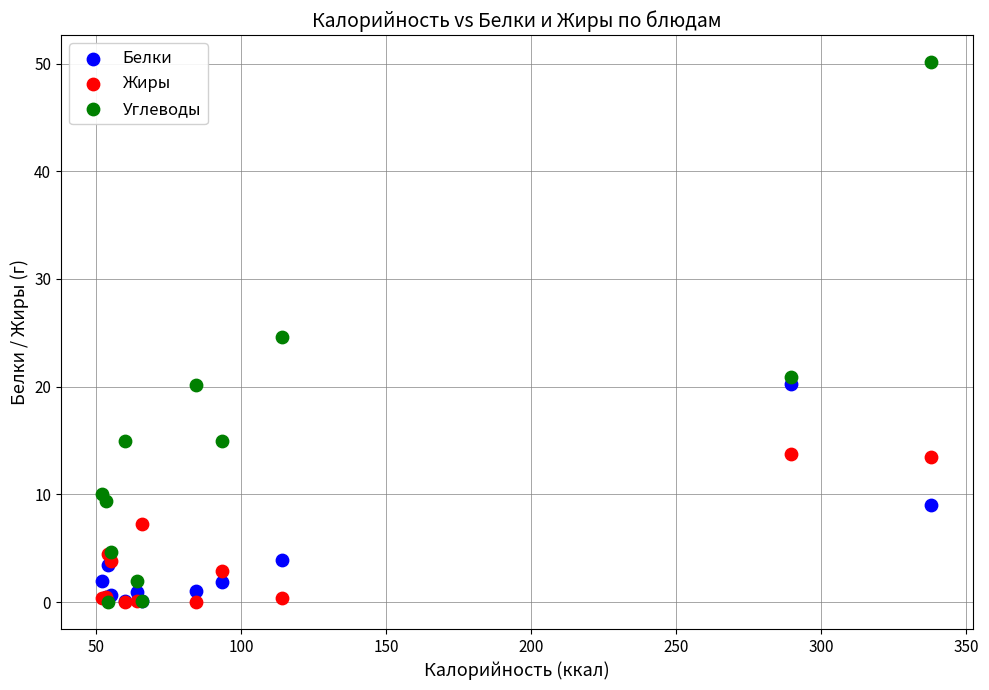

What are all the series names shown in the legend?

Белки, Жиры, Углеводы